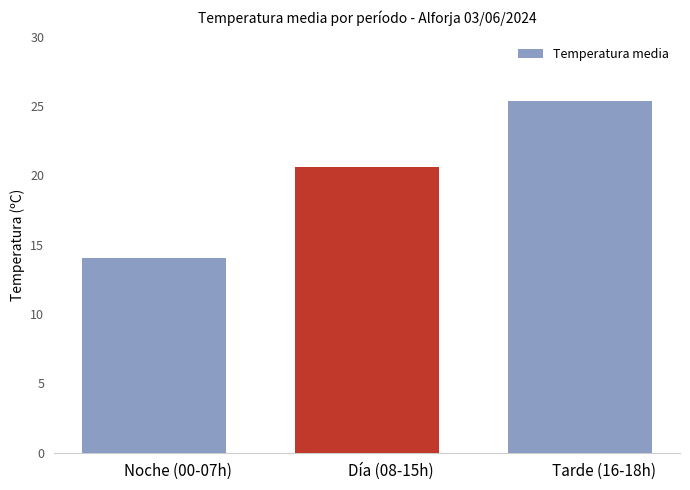

Read the value at Día (08-15h).

20.6